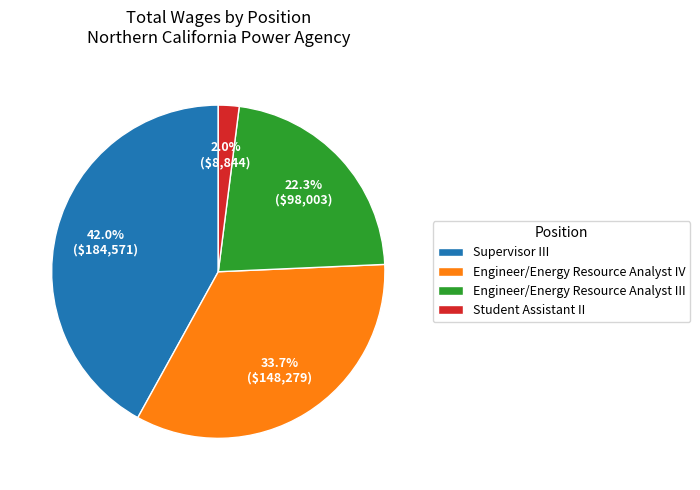

Count the number of slices in the pie.

4